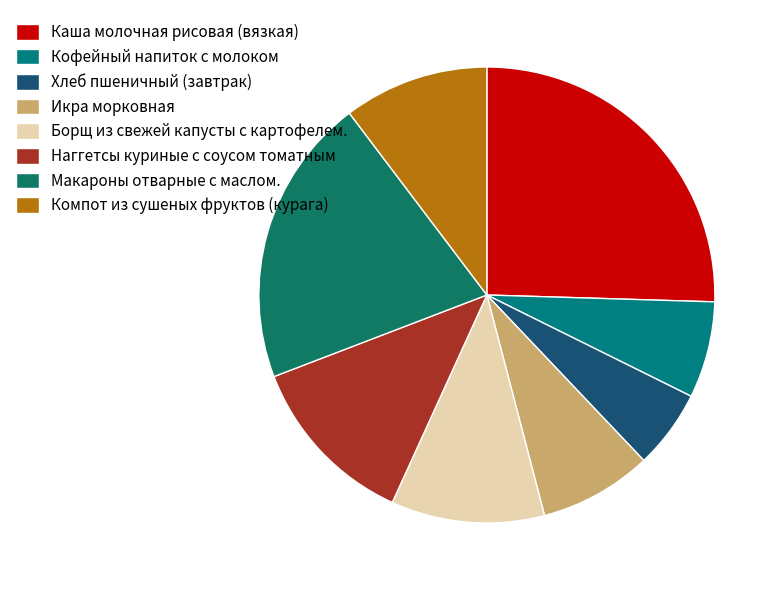

What is the change in value from Каша молочная рисовая (вязкая) to Компот из сушеных фруктов (курага)?

-166.4